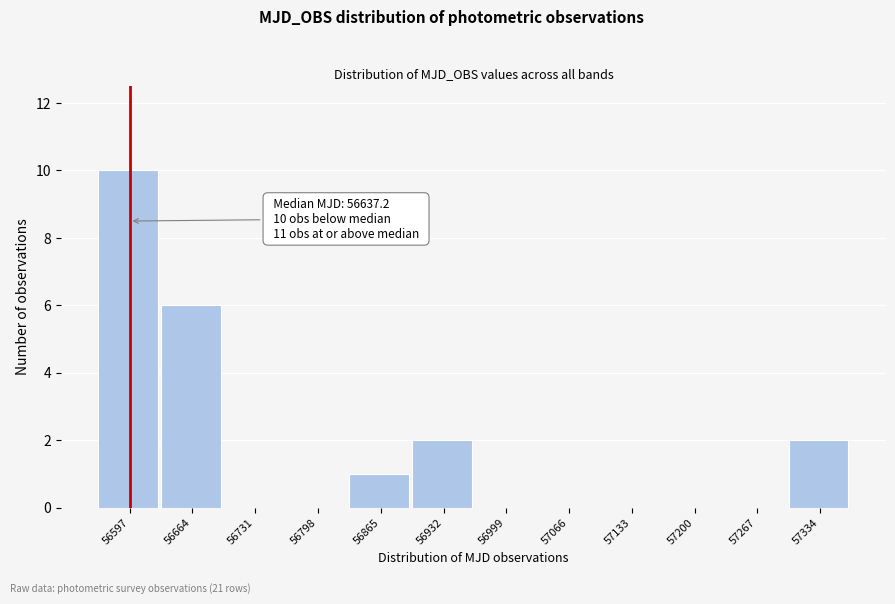

Over which range of the x-axis is the bar tallest?

56560 to 56630